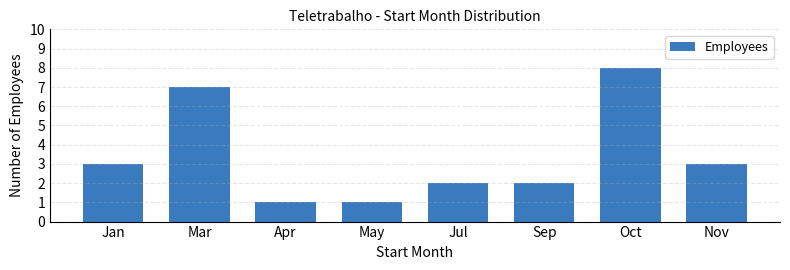

Reading left to right, extract all data points from this chart.

Jan=3	Mar=7	Apr=1	May=1	Jul=2	Sep=2	Oct=8	Nov=3